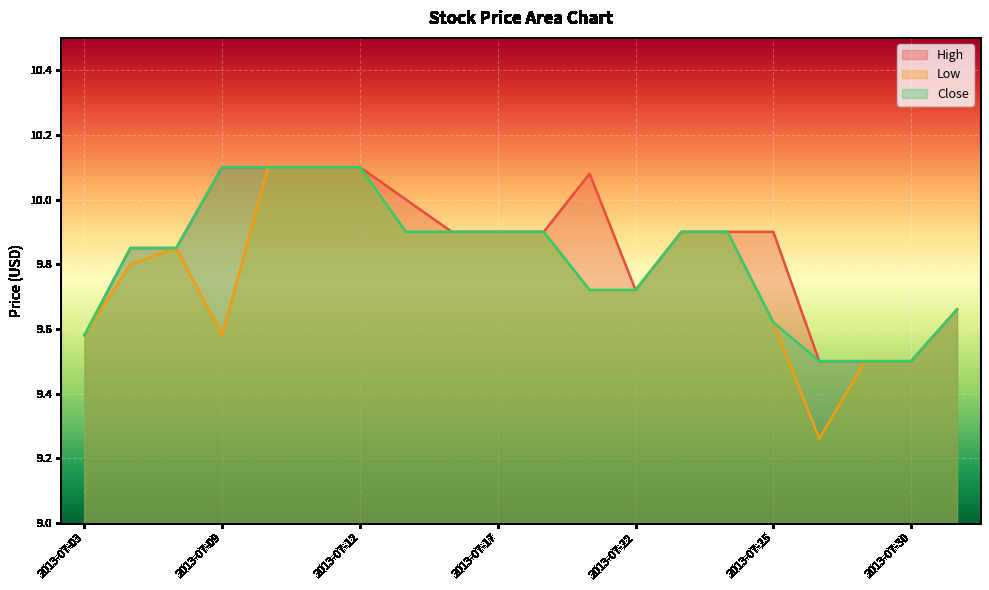

True or false: High and Close intersect in this chart.

False